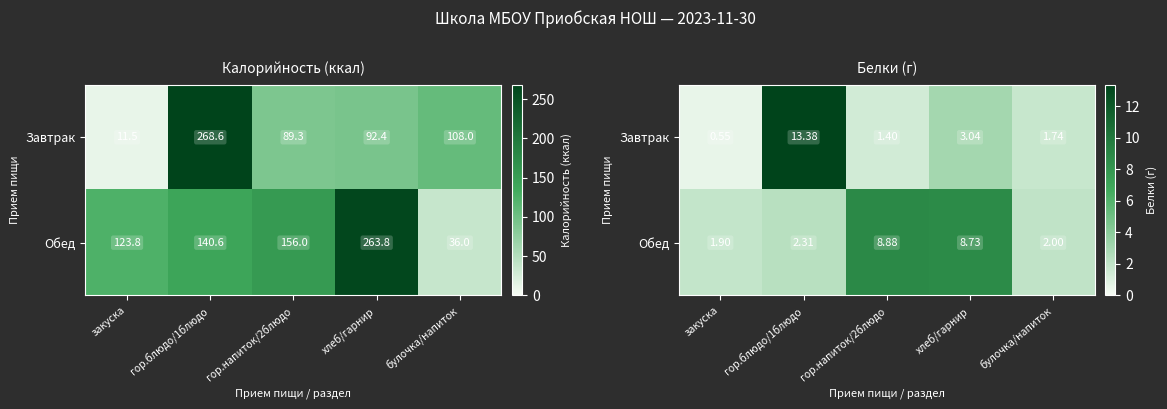

List the labels in order of Обед value, largest first.

гор.напиток/2блюдо, хлеб/гарнир, гор.блюдо/1блюдо, булочка/напиток, закуска